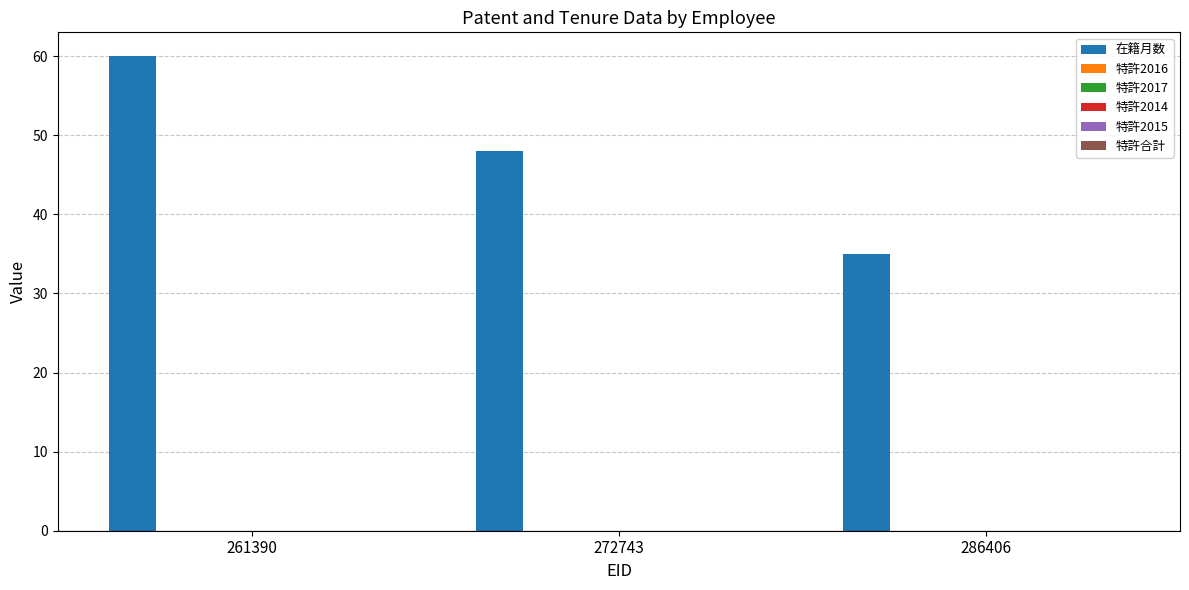

What is the average value?

48